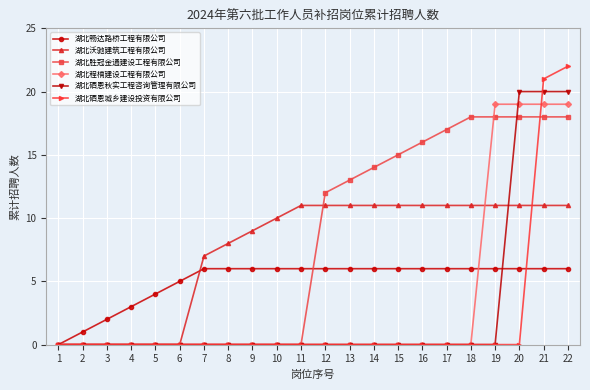

How many lines are shown in the chart?

6